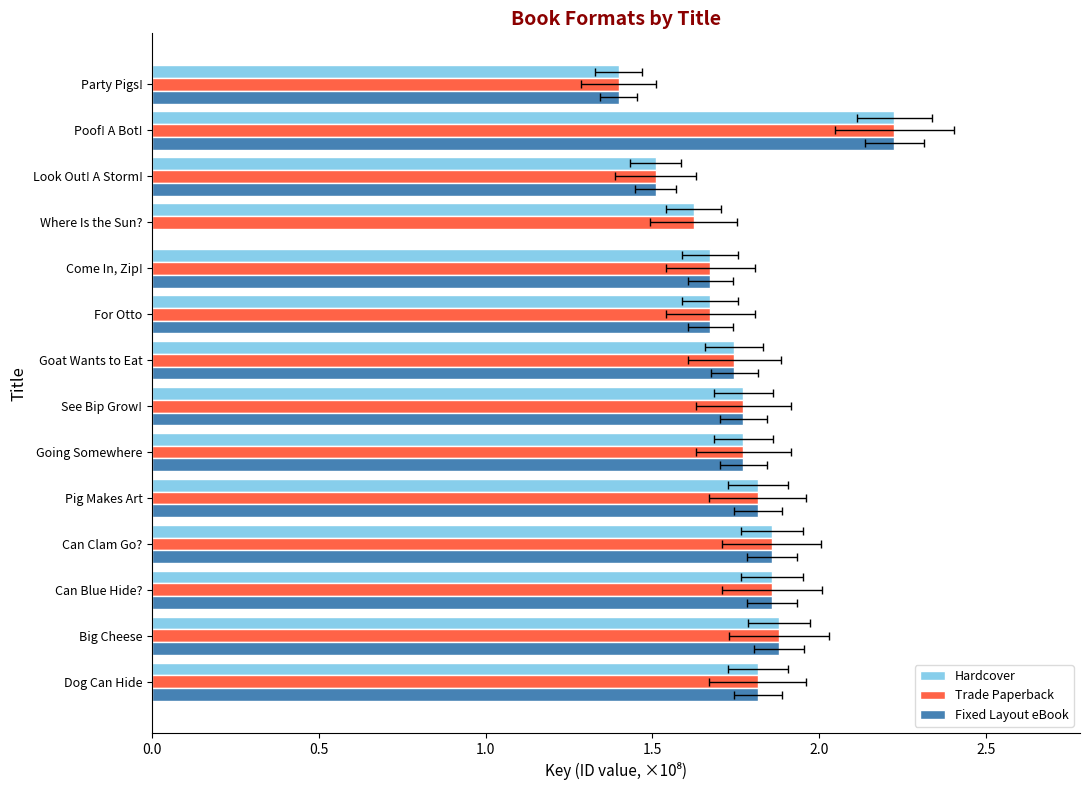

How many groups of bars are there?

14